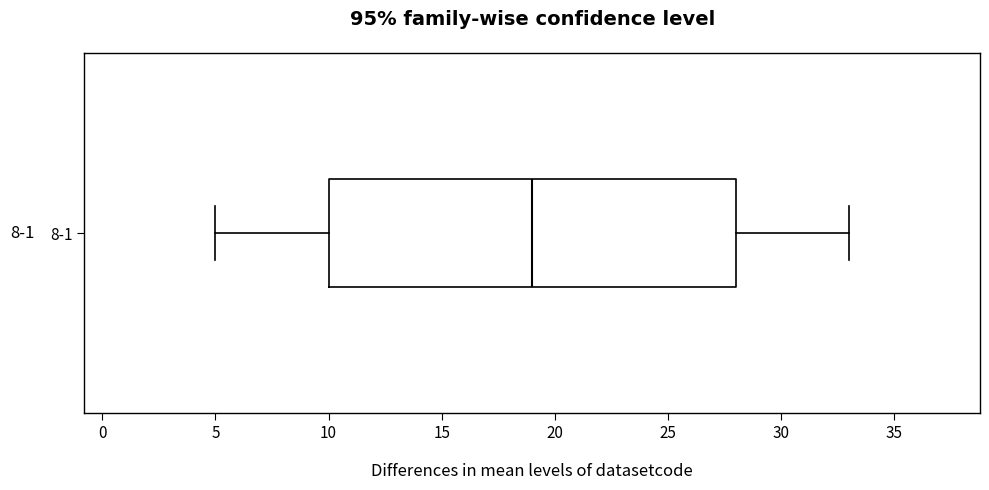

Read this box plot against the x-axis: the position of the median line, the range covered by the box, and the ends of both whiskers. The values are not printed on the chart, so give them approximately, as read against the axis.

median 19, box 10 to 28, whiskers 5 to 33